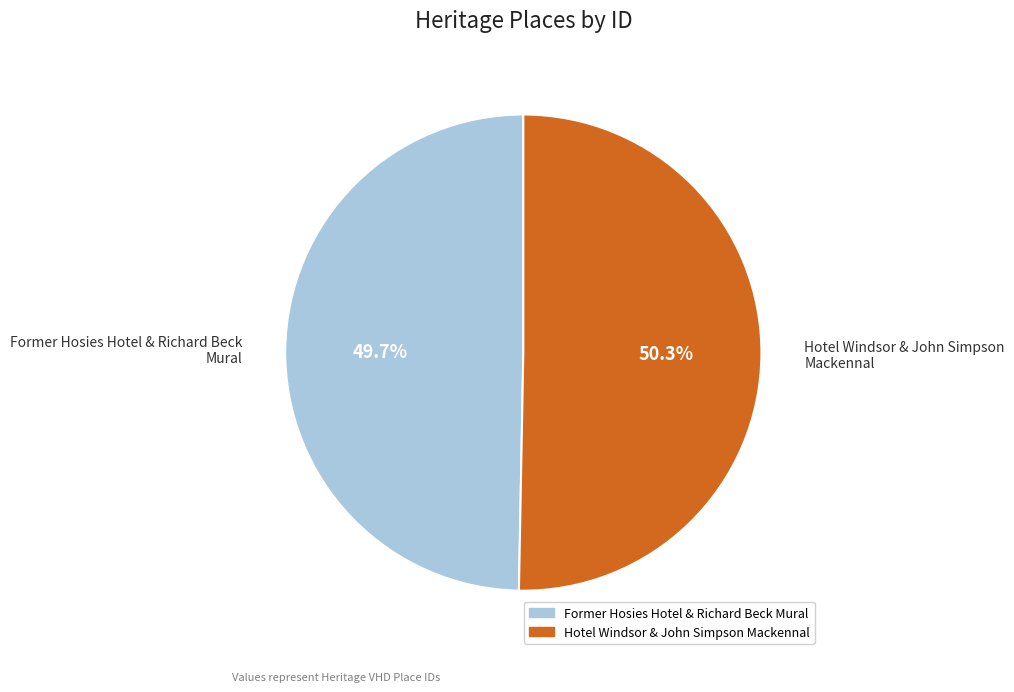

What is the ratio of the value at Hotel Windsor & John Simpson Mackennal to the value at Former Hosies Hotel & Richard Beck Mural?

1.0